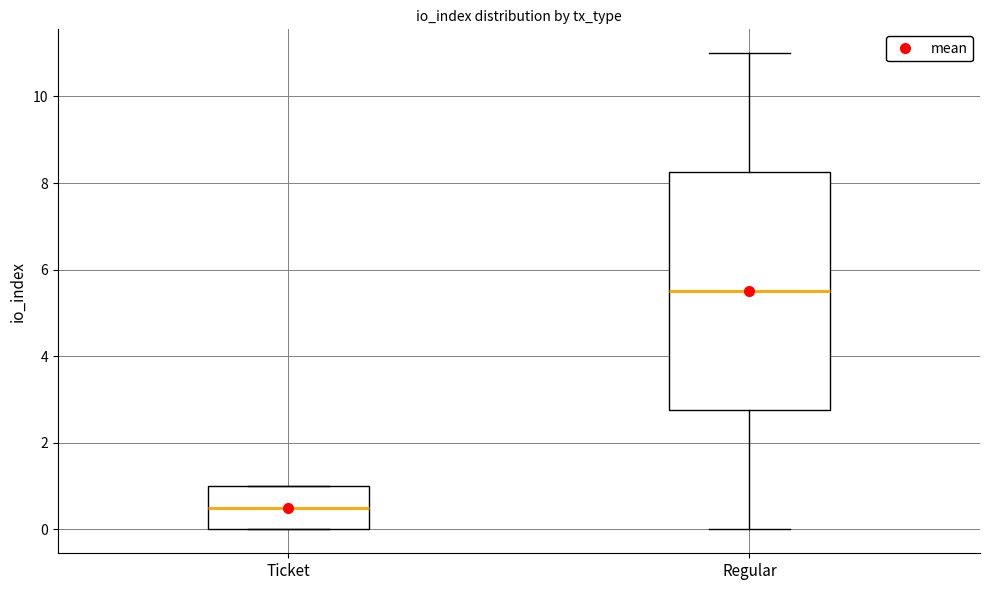

Which box is the tallest, from its lower edge to its upper edge?

Regular